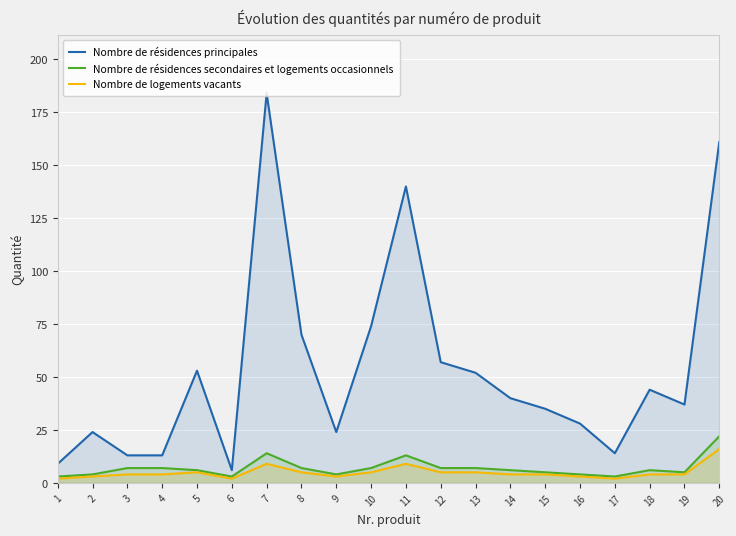

True or false: Nombre de logements vacants has a value of 7 at 10.

False